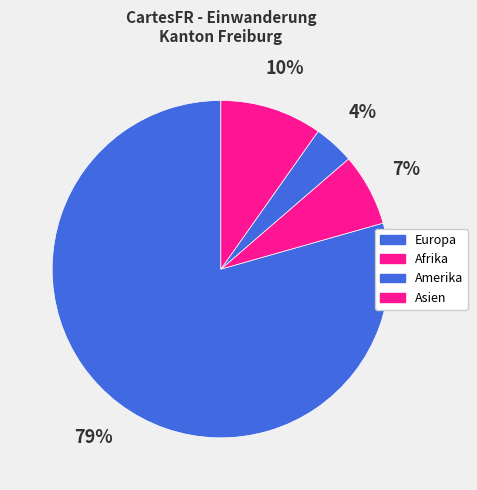

What percentage is NOT represented by Europa?

20.6%